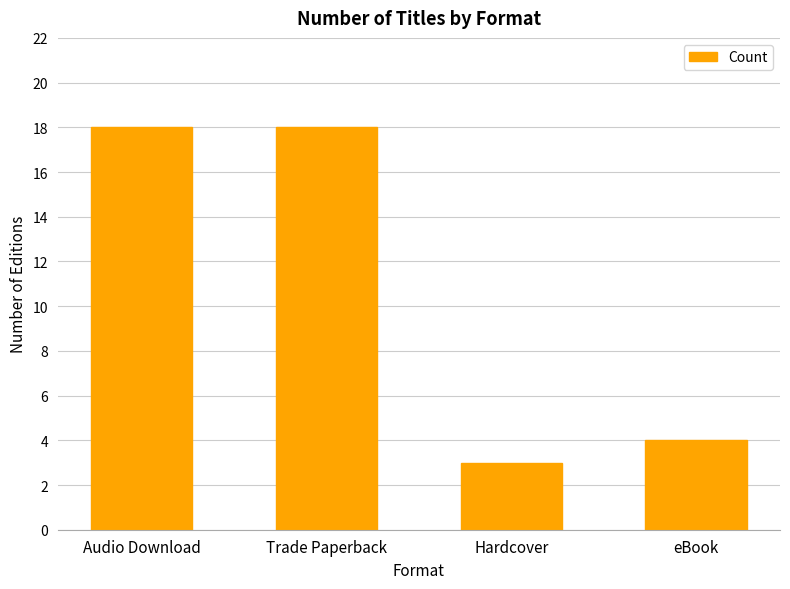

True or false: the data shows 3 at Hardcover.

True